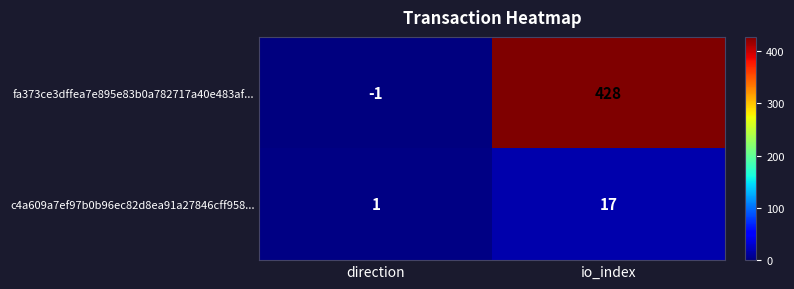

Rank the series by their average value, from highest to lowest.

fa373ce3dffea7e895e83b0a782717a40e483af..., c4a609a7ef97b0b96ec82d8ea91a27846cff958...